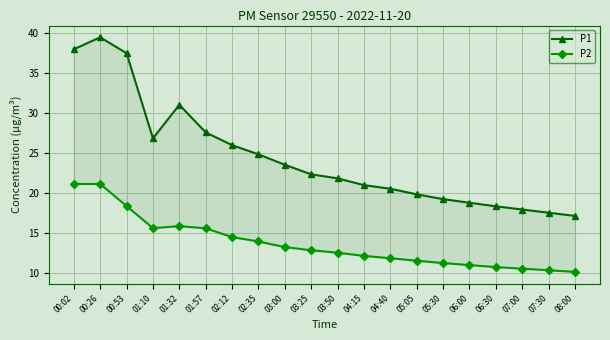

Which category has the lowest value in the P2 series?

08:00